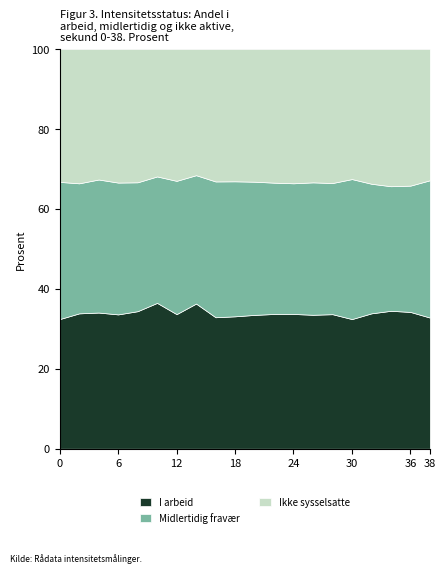

What is the minimum value for I arbeid?

32.4